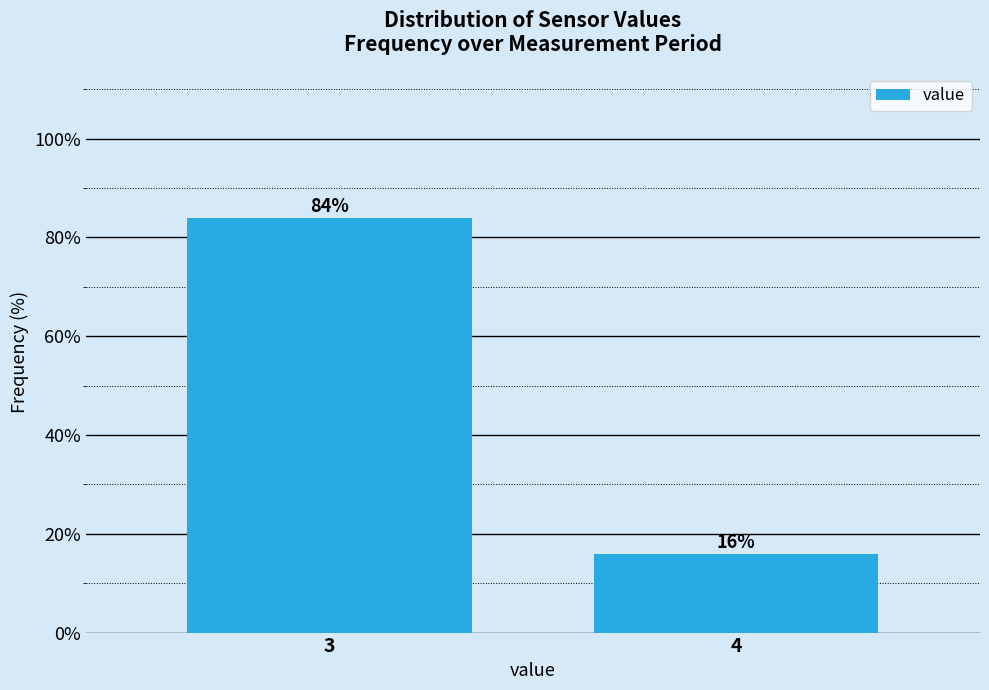

Reading left to right, list all the values displayed in this chart.

84.0	16.0